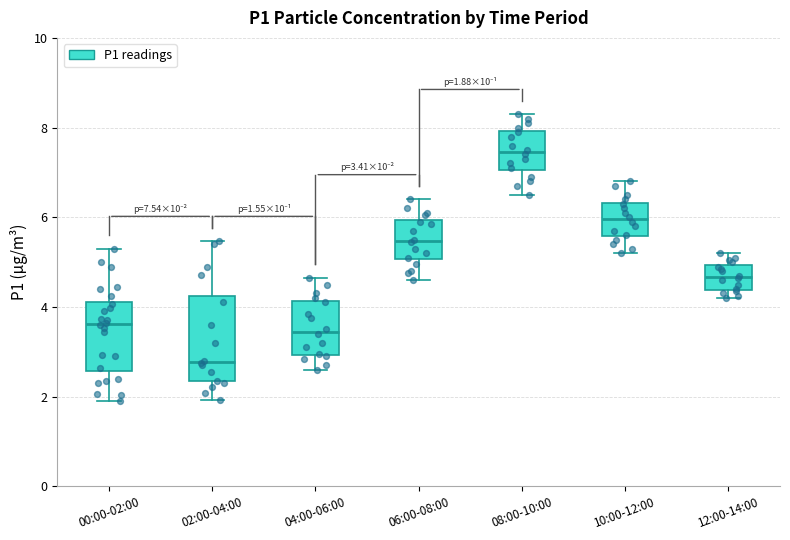

Which box's median line is the lowest?

02:00-04:00